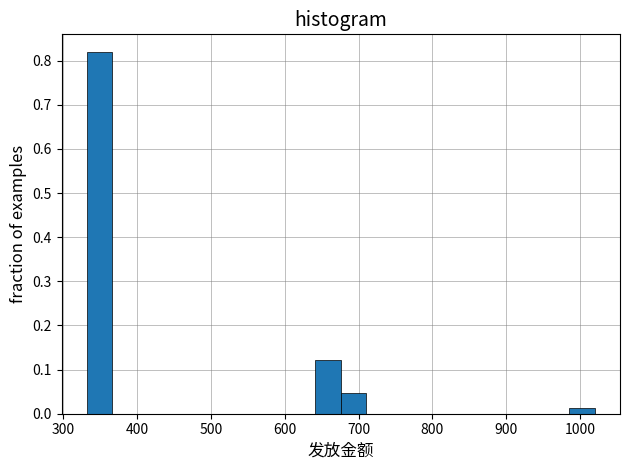

Around what value on the x-axis is the tallest bar? Give the approximate position of its centre, as read against the axis.

350